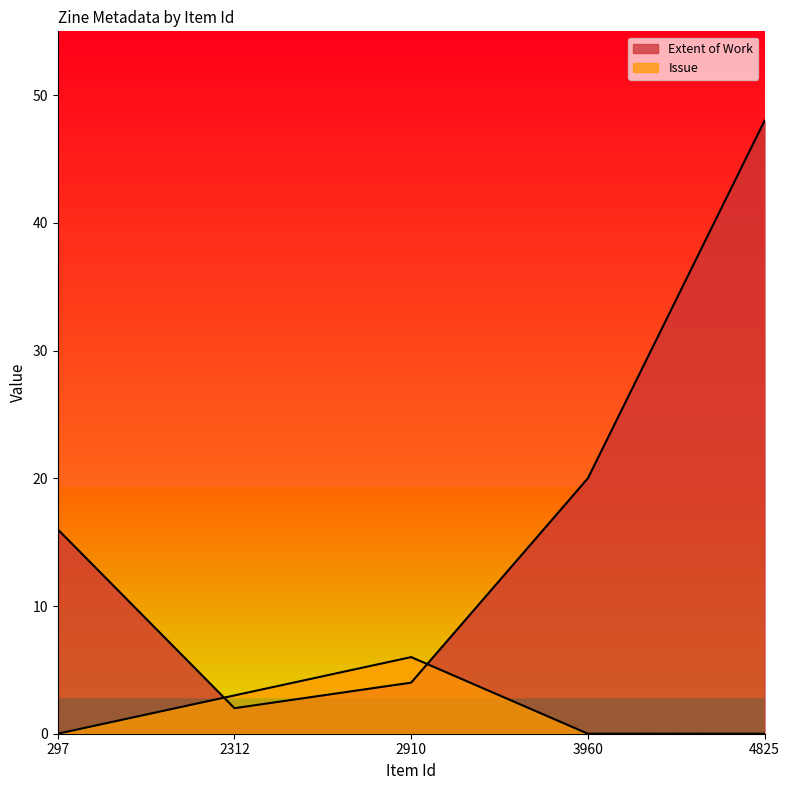

Count the number of categories in the chart.

5